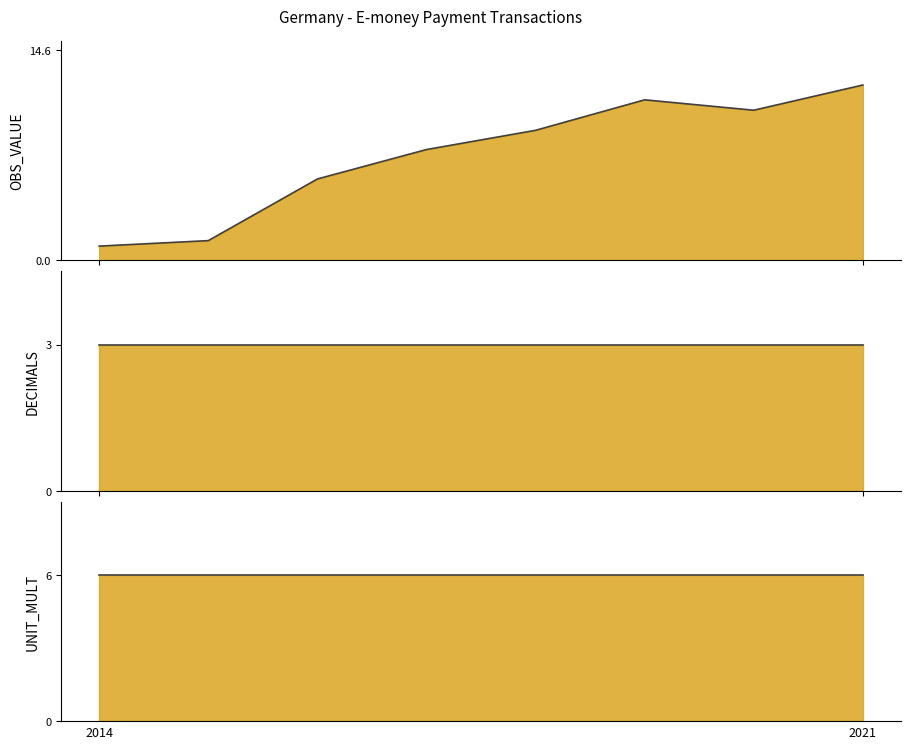

Is the value of DECIMALS at 2014 greater than the value of UNIT_MULT at 2021?

No